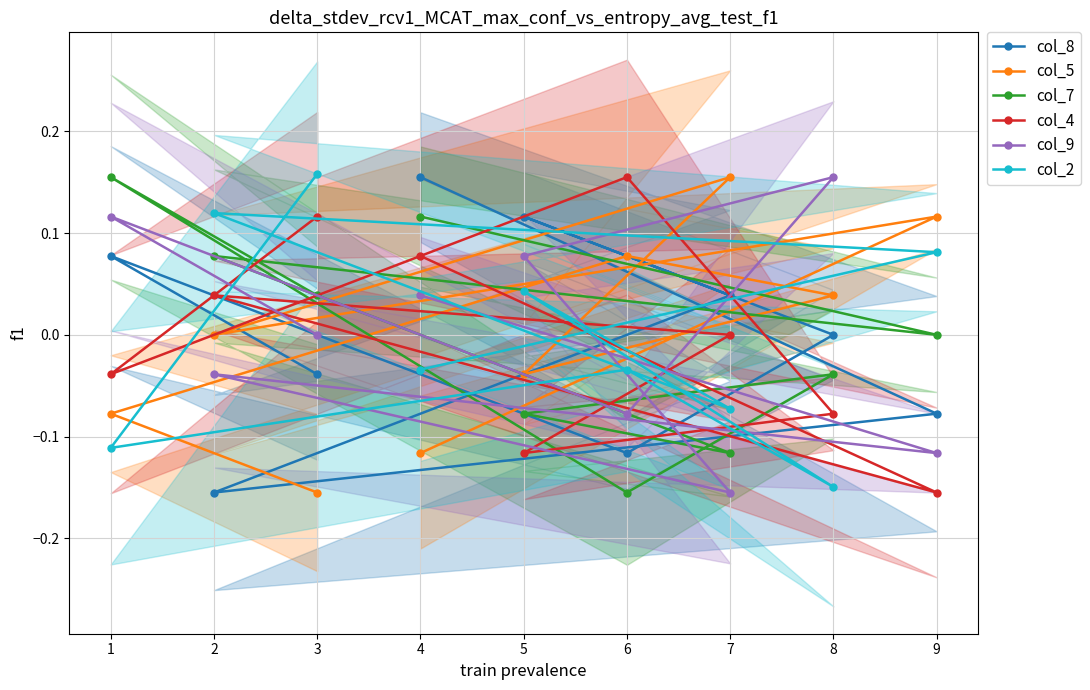

How many values in the col_4 series exceed 0?

4